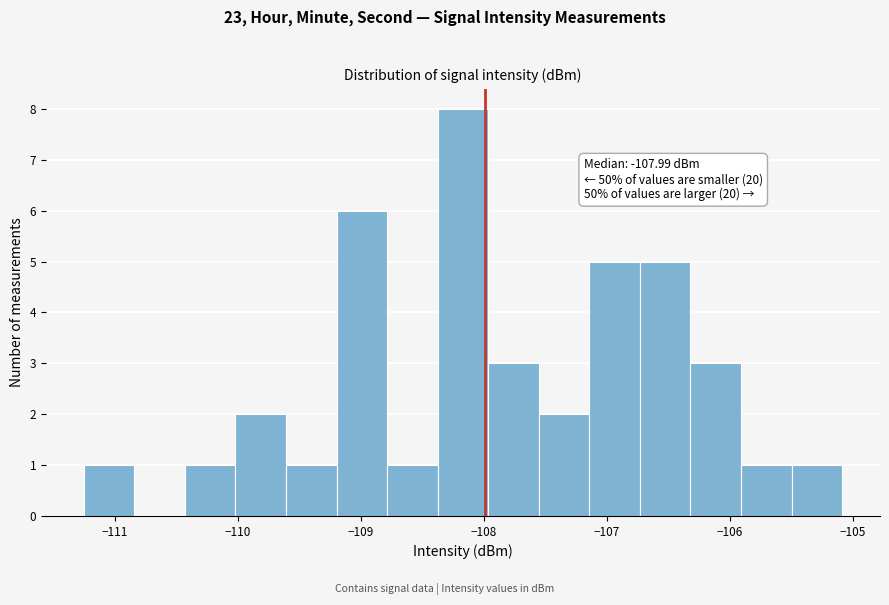

Which range on the x-axis has the tallest bar?

-108.4 to -108.0